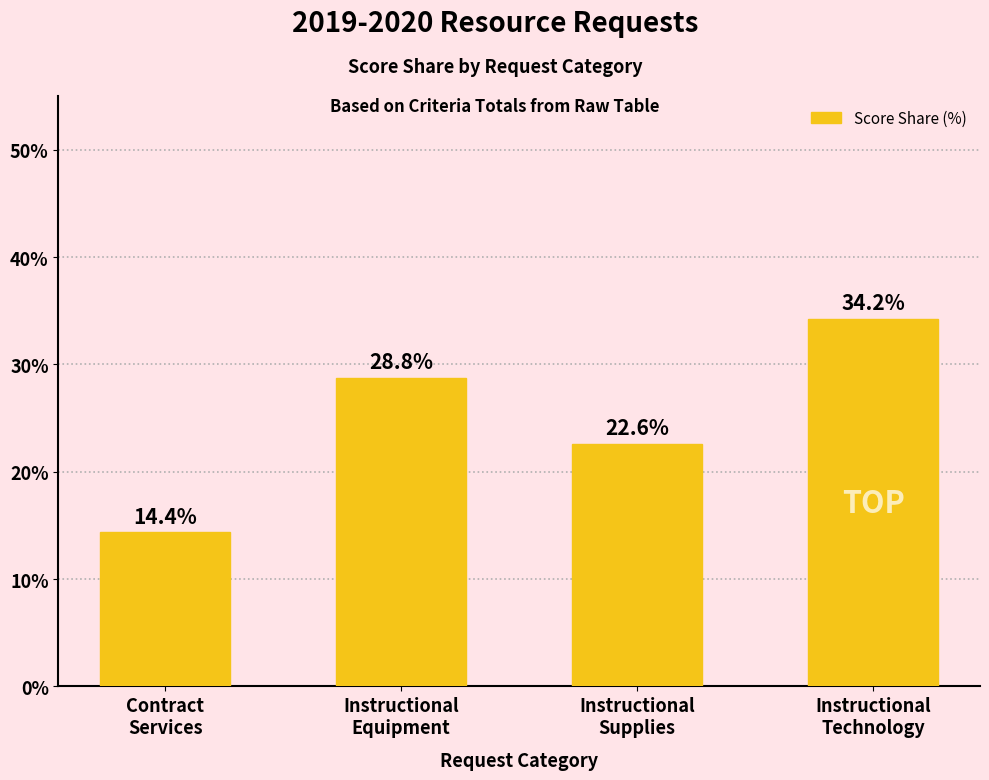

How many categories are shown in the chart?

4